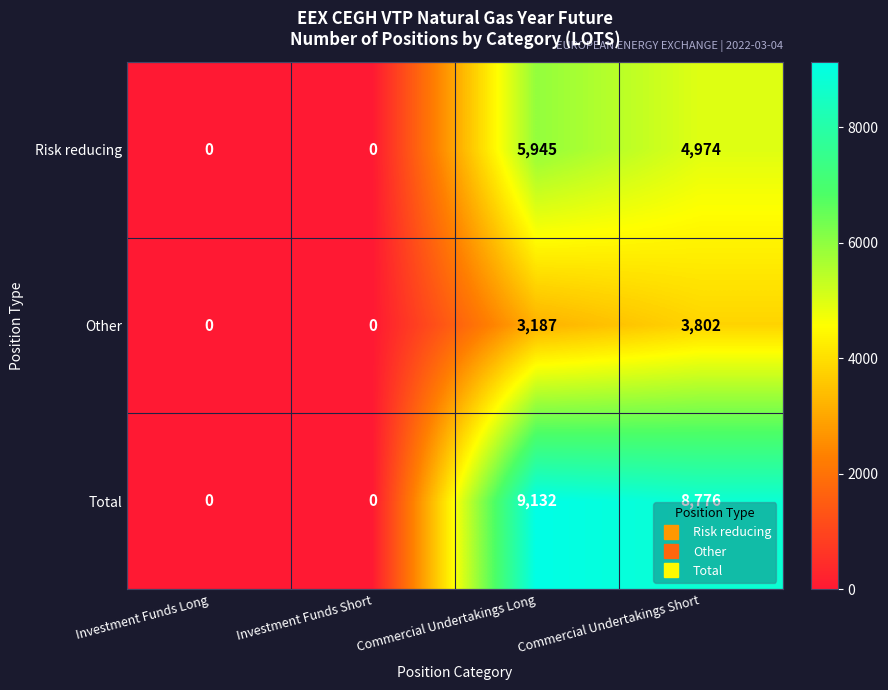

At which category is the sum across all series the highest?

Commercial Undertakings Long